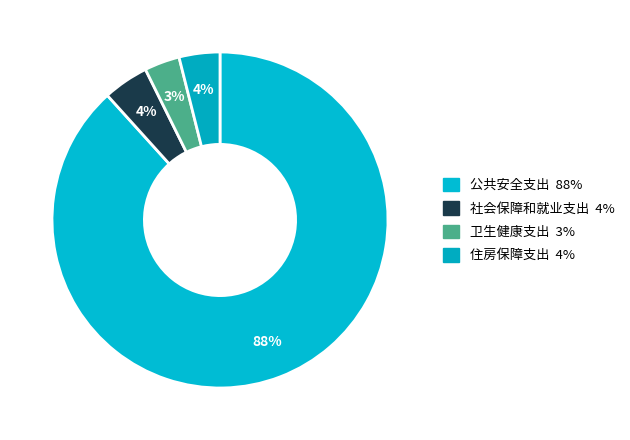

Which category has the smallest portion of the pie?

卫生健康支出